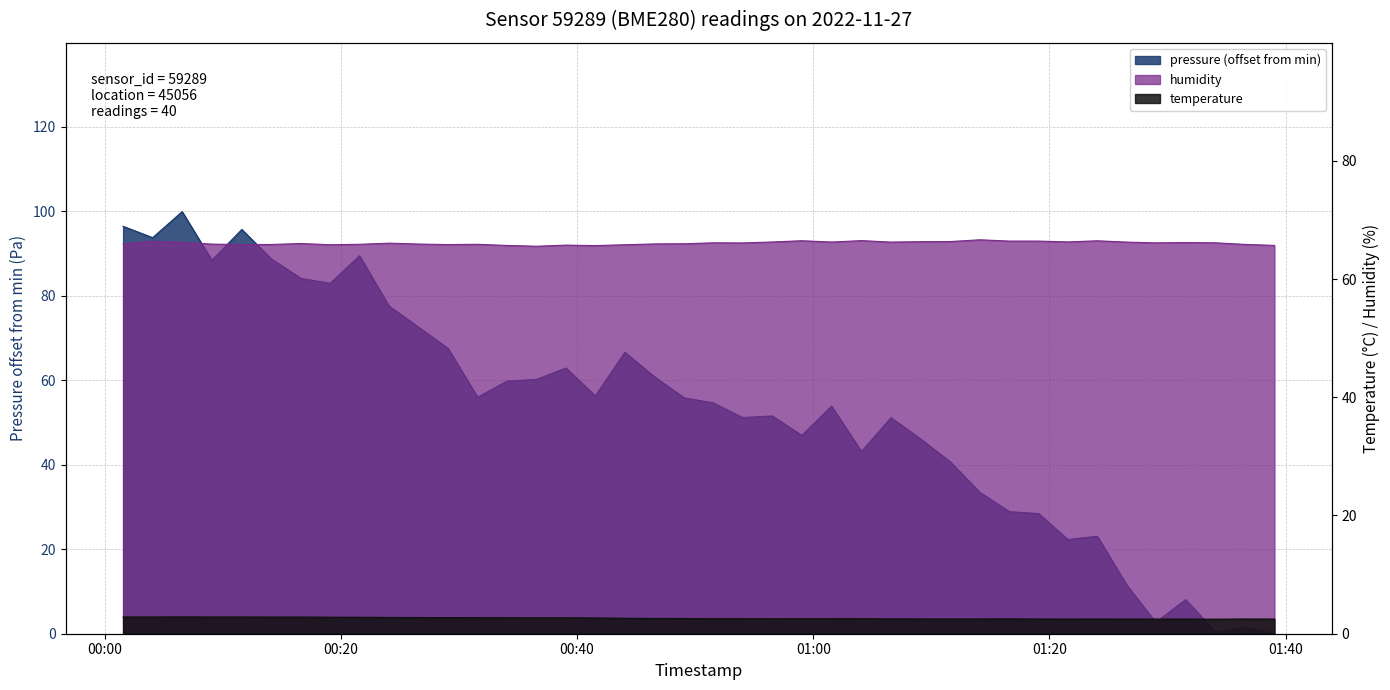

Reading right to left, extract all data points from this chart.

pressure: 2022-11-27T01:39:03=0.0	2022-11-27T01:36:34=1.6	2022-11-27T01:34:04=0.4	2022-11-27T01:31:32=8.1	2022-11-27T01:29:00=2.7	2022-11-27T01:26:32=11.6	2022-11-27T01:24:03=23.1	2022-11-27T01:21:34=22.3	2022-11-27T01:19:05=28.4	2022-11-27T01:16:37=28.9	2022-11-27T01:14:07=33.4	2022-11-27T01:11:34=40.8	2022-11-27T01:09:04=46.1	2022-11-27T01:06:35=51.1	2022-11-27T01:04:05=43.1	2022-11-27T01:01:33=53.9	2022-11-27T00:59:02=46.9	2022-11-27T00:56:32=51.5	2022-11-27T00:54:01=51.2	2022-11-27T00:51:32=54.6	2022-11-27T00:49:04=55.8	2022-11-27T00:46:33=60.8	2022-11-27T00:44:03=66.6	2022-11-27T00:41:33=56.3	2022-11-27T00:39:04=62.9	2022-11-27T00:36:35=60.2	2022-11-27T00:34:05=59.8	2022-11-27T00:31:35=56.0	2022-11-27T00:29:05=67.5	2022-11-27T00:26:36=72.5	2022-11-27T00:24:05=77.5	2022-11-27T00:21:35=89.4	2022-11-27T00:19:06=82.9	2022-11-27T00:16:37=84.1	2022-11-27T00:14:06=88.7	2022-11-27T00:11:37=95.7	2022-11-27T00:09:05=88.4	2022-11-27T00:06:34=99.9	2022-11-27T00:04:04=93.7	2022-11-27T00:01:34=96.4
temperature: 2022-11-27T01:39:03=2.5	2022-11-27T01:36:34=2.5	2022-11-27T01:34:04=2.5	2022-11-27T01:31:32=2.5	2022-11-27T01:29:00=2.5	2022-11-27T01:26:32=2.5	2022-11-27T01:24:03=2.5	2022-11-27T01:21:34=2.5	2022-11-27T01:19:05=2.5	2022-11-27T01:16:37=2.5	2022-11-27T01:14:07=2.5	2022-11-27T01:11:34=2.5	2022-11-27T01:09:04=2.5	2022-11-27T01:06:35=2.5	2022-11-27T01:04:05=2.5	2022-11-27T01:01:33=2.5	2022-11-27T00:59:02=2.5	2022-11-27T00:56:32=2.5	2022-11-27T00:54:01=2.5	2022-11-27T00:51:32=2.5	2022-11-27T00:49:04=2.6	2022-11-27T00:46:33=2.6	2022-11-27T00:44:03=2.6	2022-11-27T00:41:33=2.7	2022-11-27T00:39:04=2.7	2022-11-27T00:36:35=2.7	2022-11-27T00:34:05=2.7	2022-11-27T00:31:35=2.7	2022-11-27T00:29:05=2.7	2022-11-27T00:26:36=2.7	2022-11-27T00:24:05=2.8	2022-11-27T00:21:35=2.8	2022-11-27T00:19:06=2.8	2022-11-27T00:16:37=2.8	2022-11-27T00:14:06=2.8	2022-11-27T00:11:37=2.8	2022-11-27T00:09:05=2.8	2022-11-27T00:06:34=2.8	2022-11-27T00:04:04=2.8	2022-11-27T00:01:34=2.8
humidity: 2022-11-27T01:39:03=65.7	2022-11-27T01:36:34=65.9	2022-11-27T01:34:04=66.1	2022-11-27T01:31:32=66.2	2022-11-27T01:29:00=66.1	2022-11-27T01:26:32=66.2	2022-11-27T01:24:03=66.5	2022-11-27T01:21:34=66.3	2022-11-27T01:19:05=66.4	2022-11-27T01:16:37=66.4	2022-11-27T01:14:07=66.6	2022-11-27T01:11:34=66.3	2022-11-27T01:09:04=66.3	2022-11-27T01:06:35=66.2	2022-11-27T01:04:05=66.5	2022-11-27T01:01:33=66.3	2022-11-27T00:59:02=66.5	2022-11-27T00:56:32=66.3	2022-11-27T00:54:01=66.1	2022-11-27T00:51:32=66.1	2022-11-27T00:49:04=66.0	2022-11-27T00:46:33=65.9	2022-11-27T00:44:03=65.8	2022-11-27T00:41:33=65.7	2022-11-27T00:39:04=65.7	2022-11-27T00:36:35=65.5	2022-11-27T00:34:05=65.7	2022-11-27T00:31:35=65.9	2022-11-27T00:29:05=65.8	2022-11-27T00:26:36=65.9	2022-11-27T00:24:05=66.1	2022-11-27T00:21:35=65.9	2022-11-27T00:19:06=65.8	2022-11-27T00:16:37=66.0	2022-11-27T00:14:06=65.8	2022-11-27T00:11:37=65.8	2022-11-27T00:09:05=65.9	2022-11-27T00:06:34=66.2	2022-11-27T00:04:04=66.4	2022-11-27T00:01:34=65.9